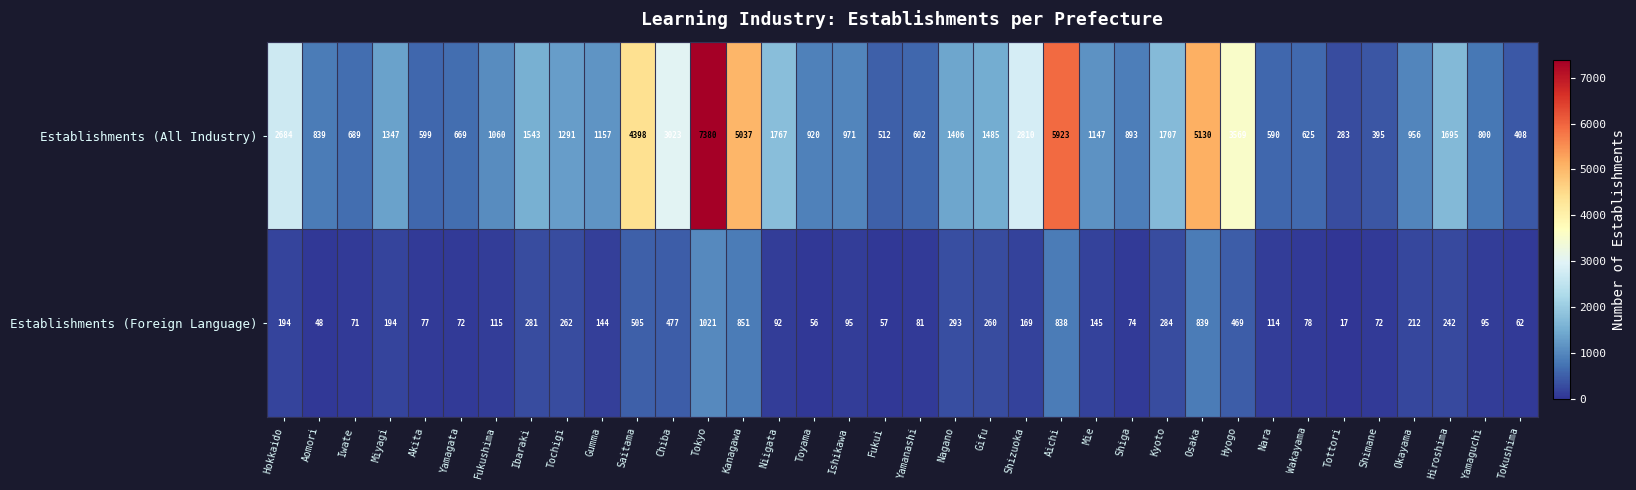

Which category has the lowest value across all series?

Tottori